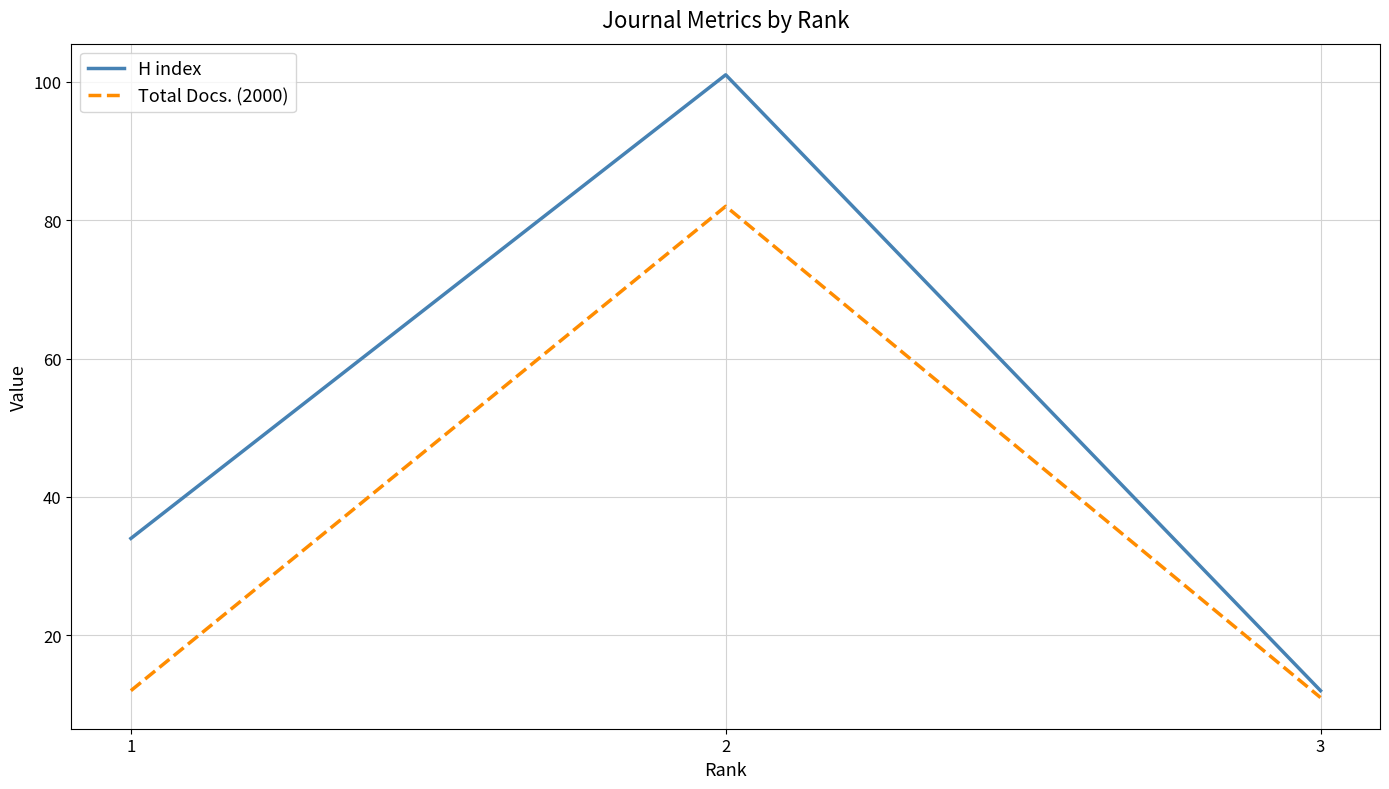

Which category has the lowest value across all series?

3